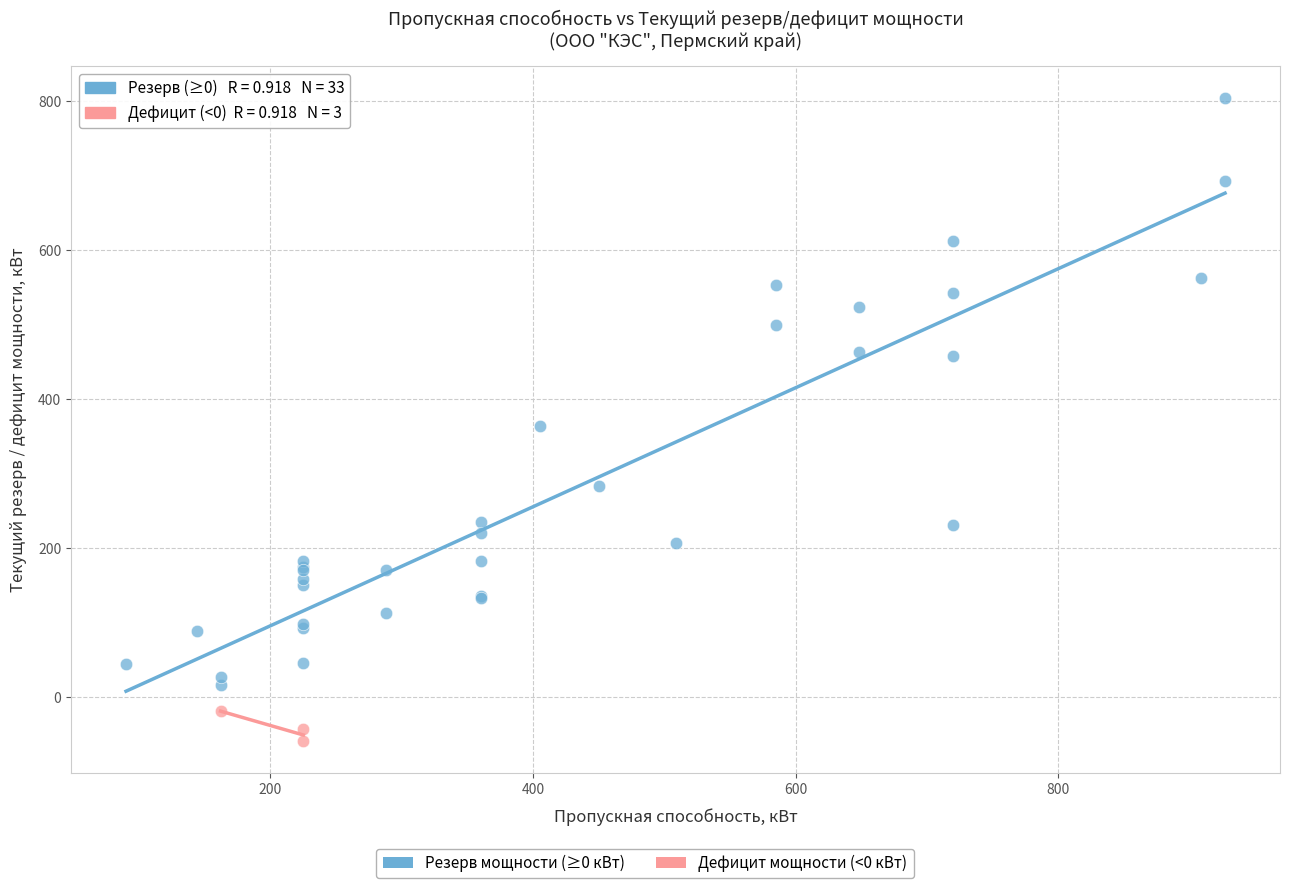

Which series has the widest spread of Y values?

Резерв мощности (≥0 кВт)